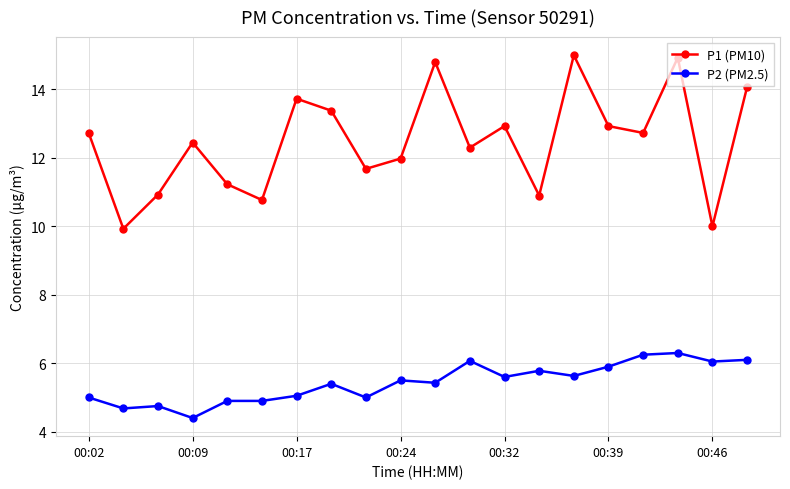

What is the value of the P1 (PM10) point at the 1st from the left?

12.7